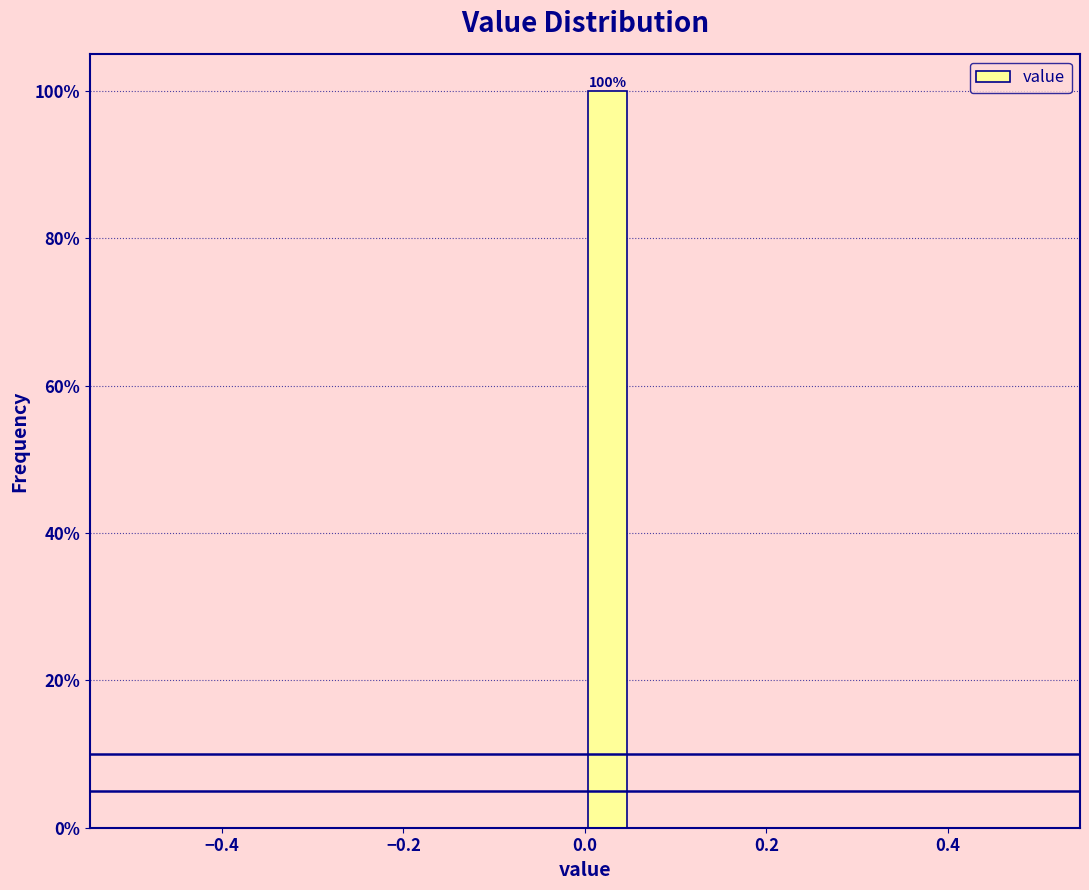

Read against the x-axis, roughly where is the centre of the tallest bar?

0.02